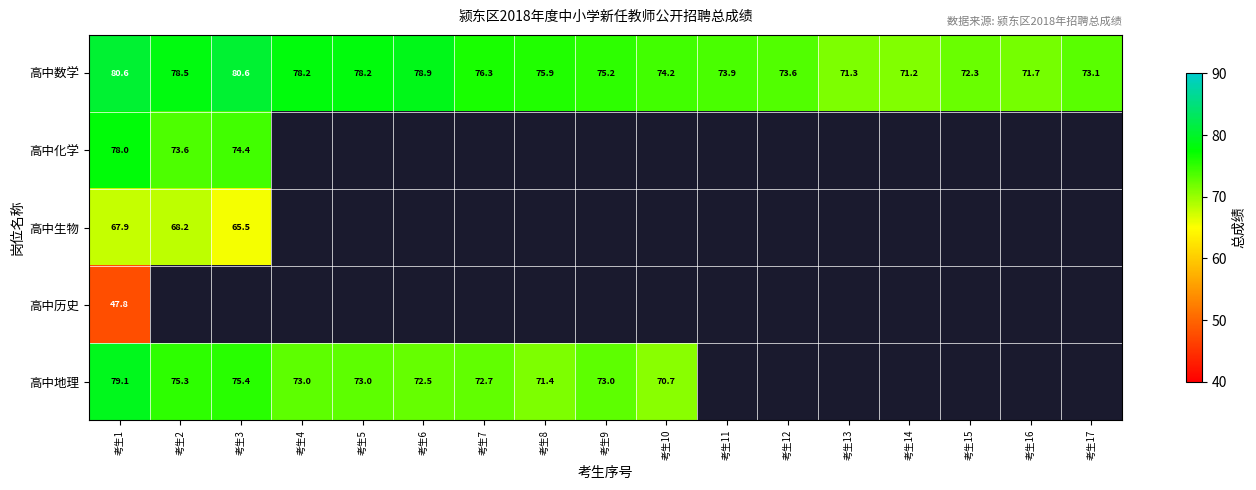

The value of 高中地理 at 考生1 is 44.9. True or false?

False